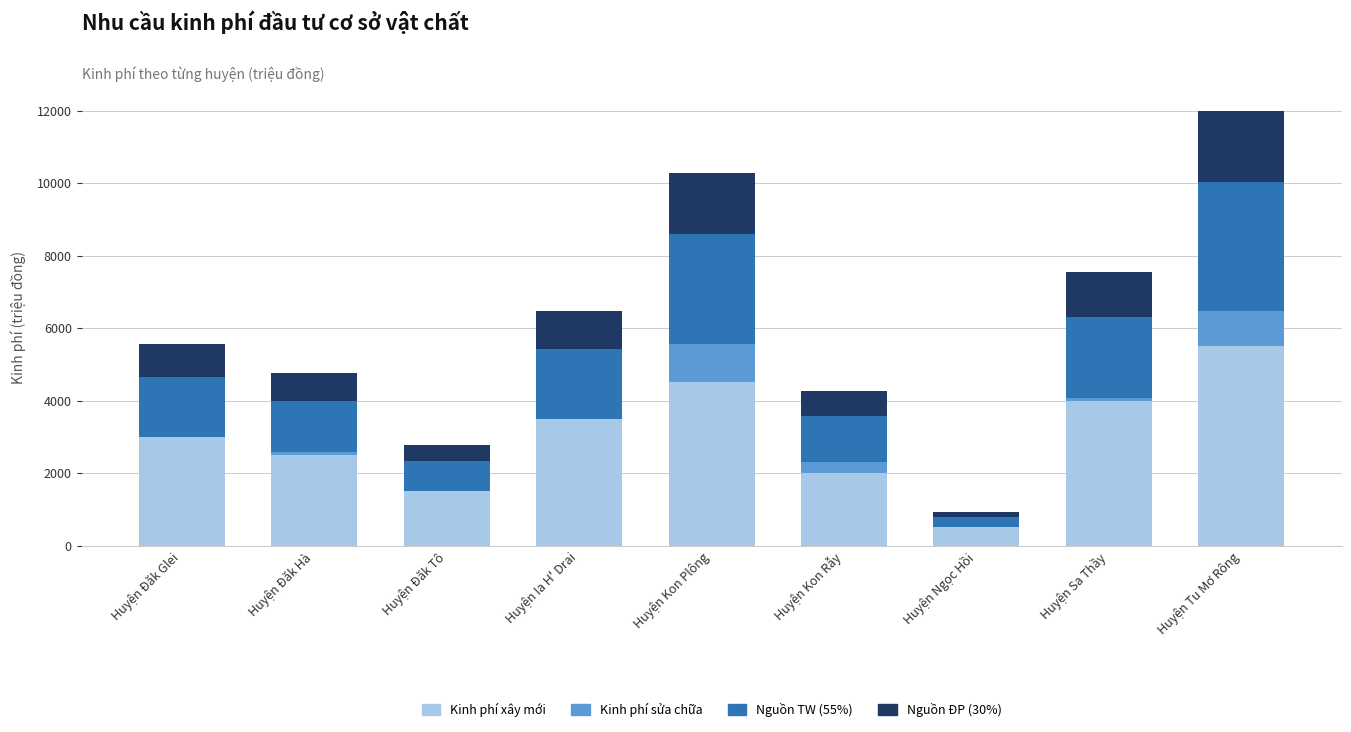

At which category is the sum across all series the highest?

Huyện Tu Mơ Rông